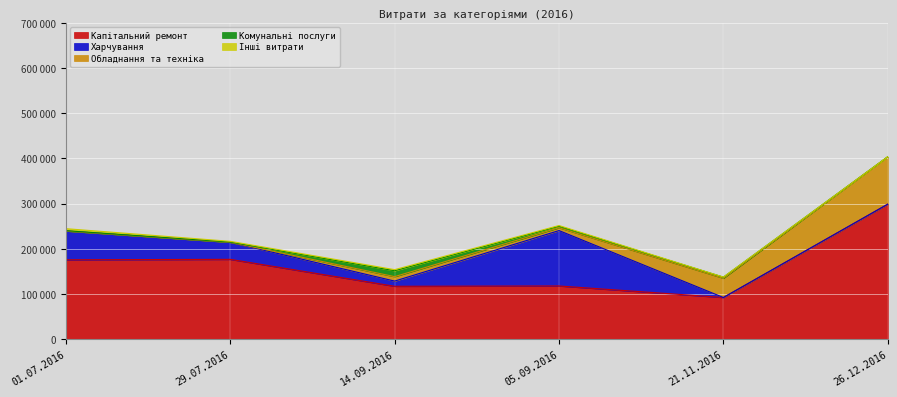

Reading right to left, list all the values displayed in this chart.

Капітальний ремонт: 298836.3	92323.5	117824.4	117148.9	176736.5	175723.3
Харчування: 0.0	0.0	122554.9	11478.0	37771.5	63730.0
Обладнання та техніка: 104899.0	42588.0	6326.1	9865.0	0.0	0.0
Комунальні послуги: 0.0	2412.0	3327.3	13063.5	488.2	691.2
Інші витрати: 0.0	223.6	1500.4	2379.0	1607.8	4455.0